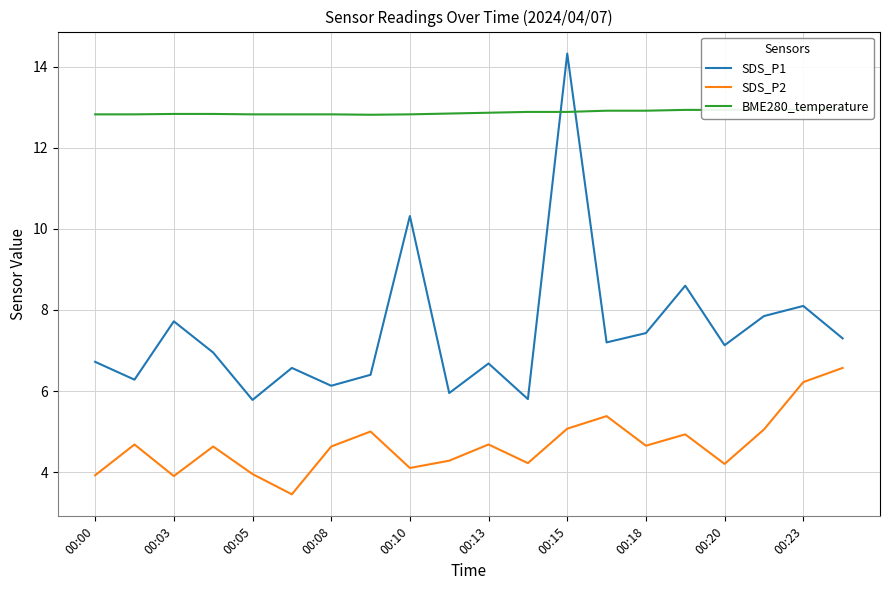

True or false: SDS_P2 has more than 0 interior local peaks.

True